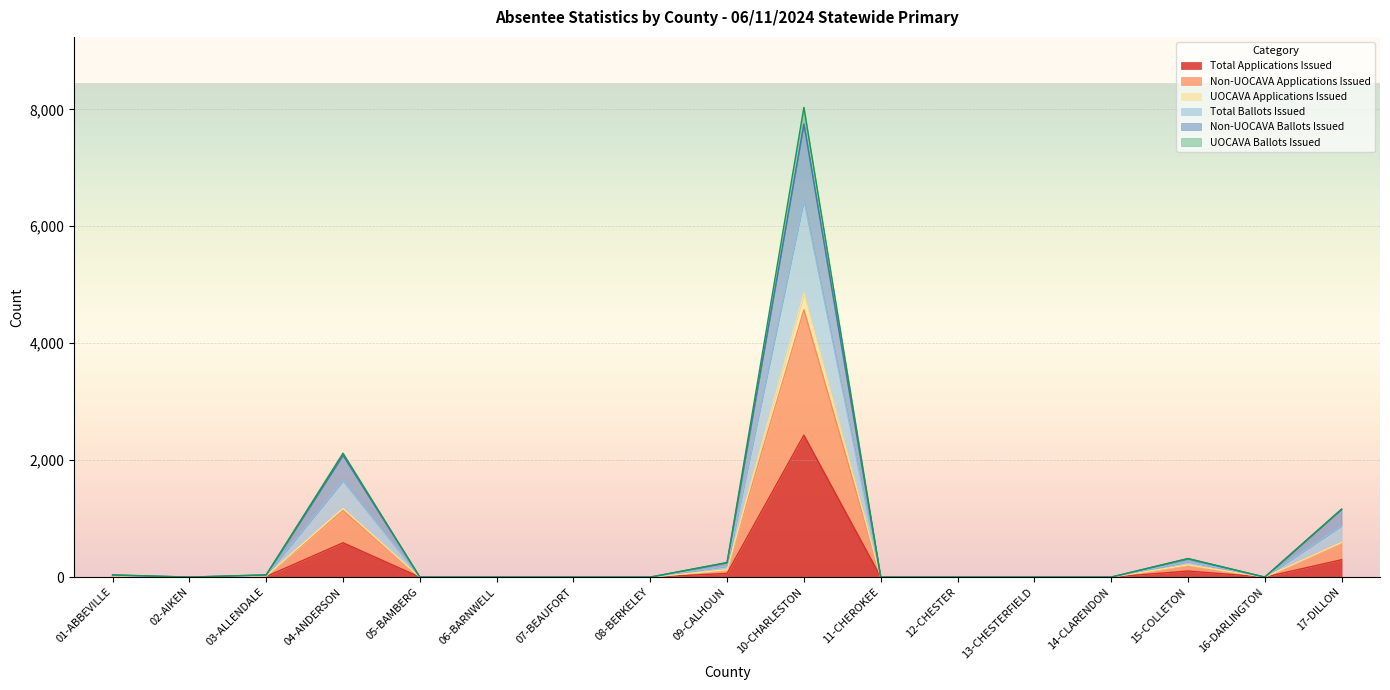

Is the value of UOCAVA Applications Issued at 17-DILLON greater than the value of Total Ballots Issued at 01-ABBEVILLE?

Yes